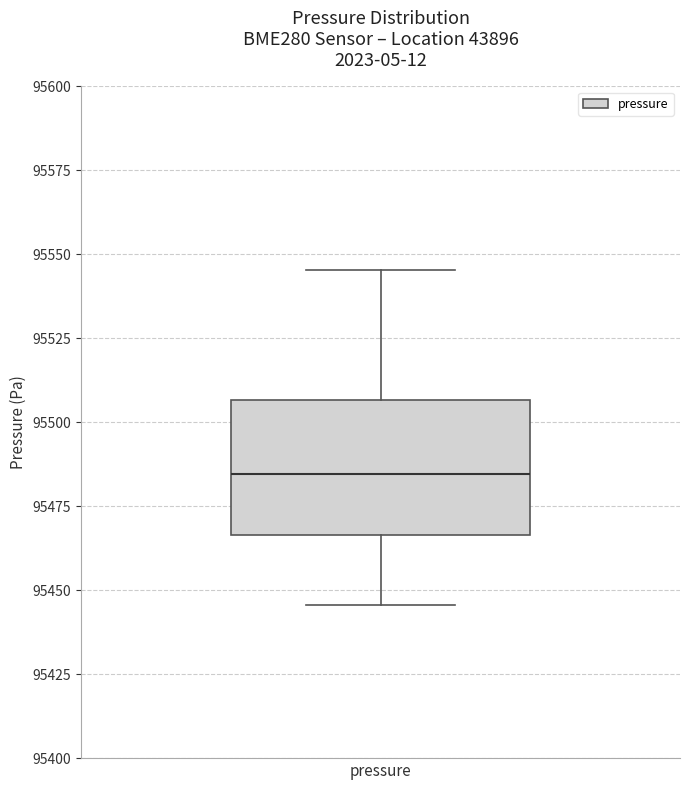

Read this box plot against the y-axis: the position of the median line, the range covered by the box, and the ends of both whiskers. The values are not printed on the chart, so give them approximately, as read against the axis.

median 95485, box 95465 to 95505, whiskers 95445 to 95545